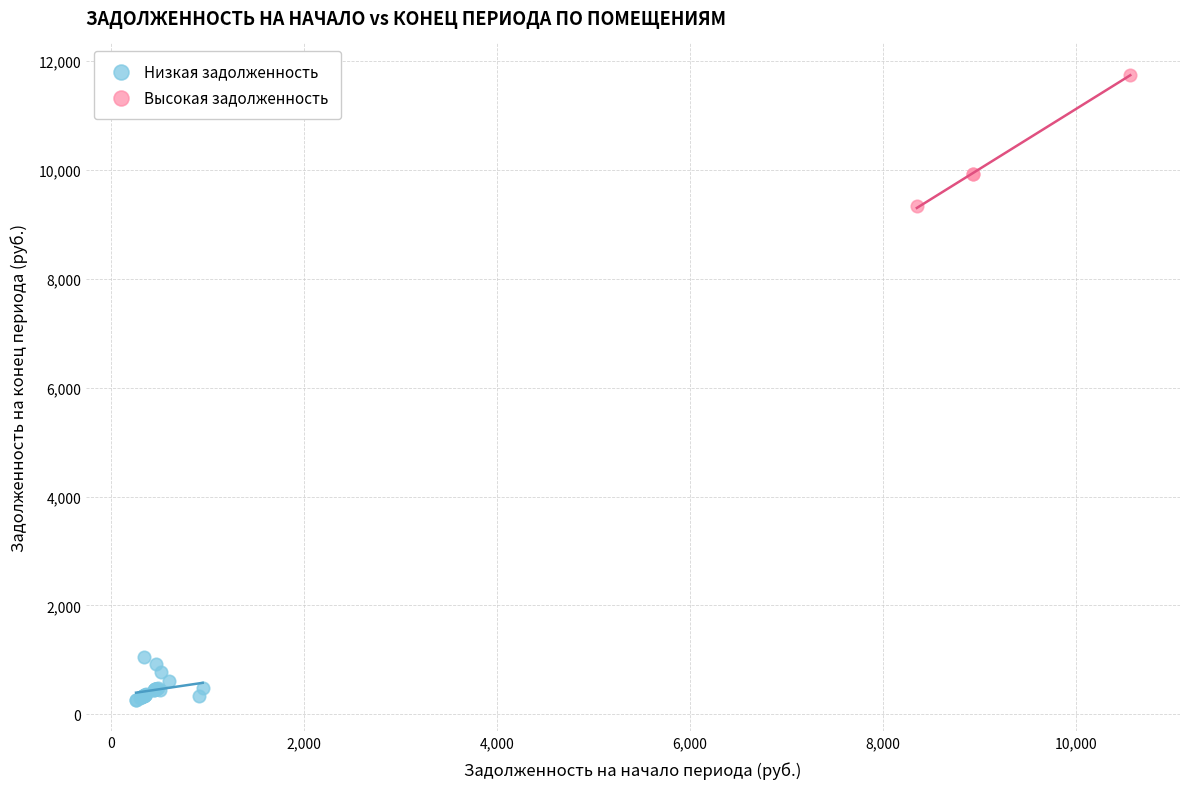

What are all the series names shown in the legend?

Низкая задолженность, Высокая задолженность